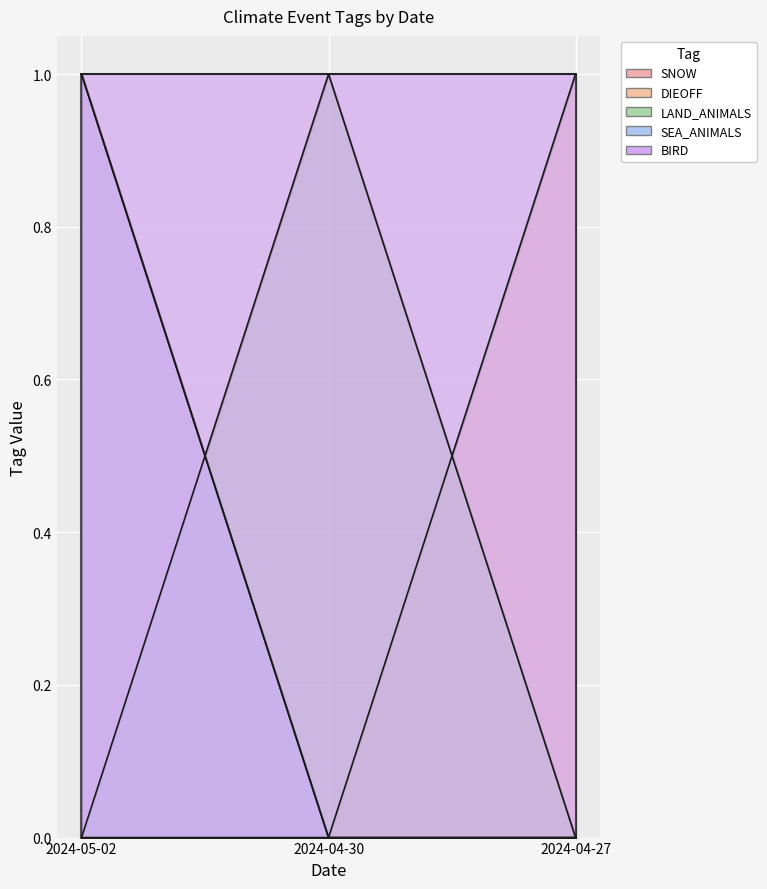

How many values in the SEA_ANIMALS series exceed 0?

1